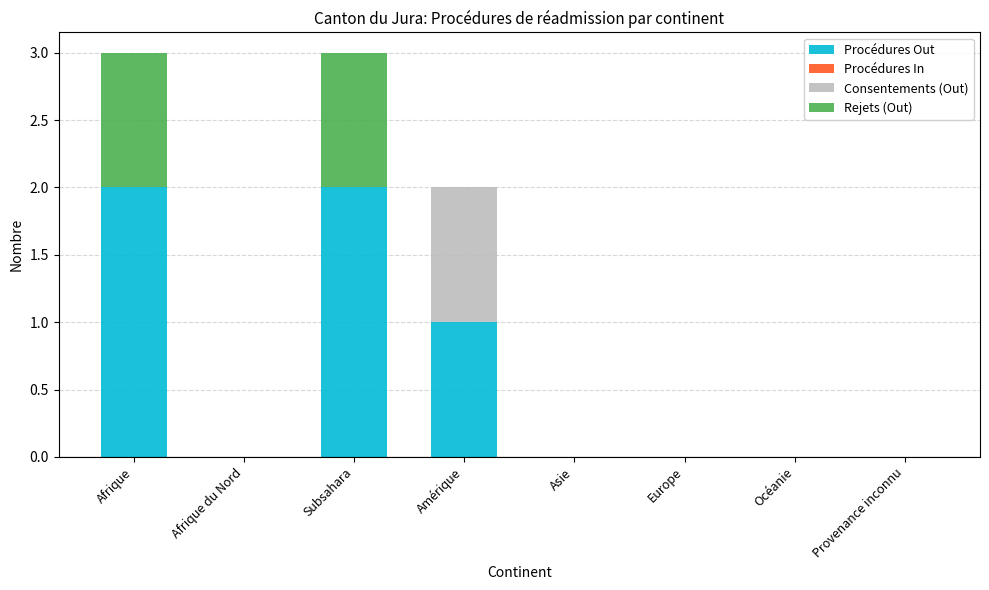

Reading left to right, list the values for the Procédures Out series.

Afrique=2	Afrique du Nord=0	Subsahara=2	Amérique=1	Asie=0	Europe=0	Océanie=0	Provenance inconnu=0